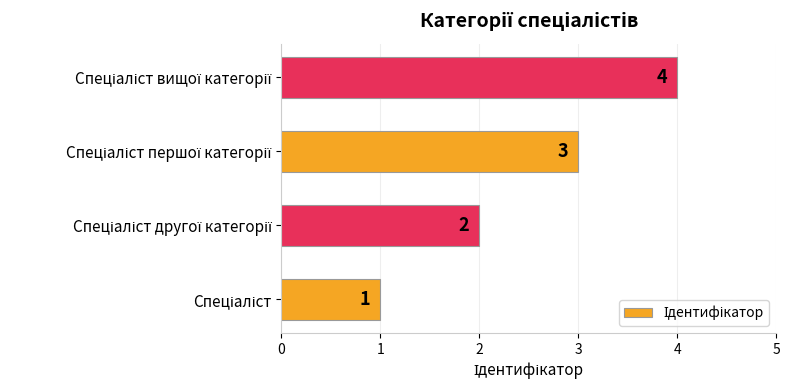

How many values are between 2 and 4?

3